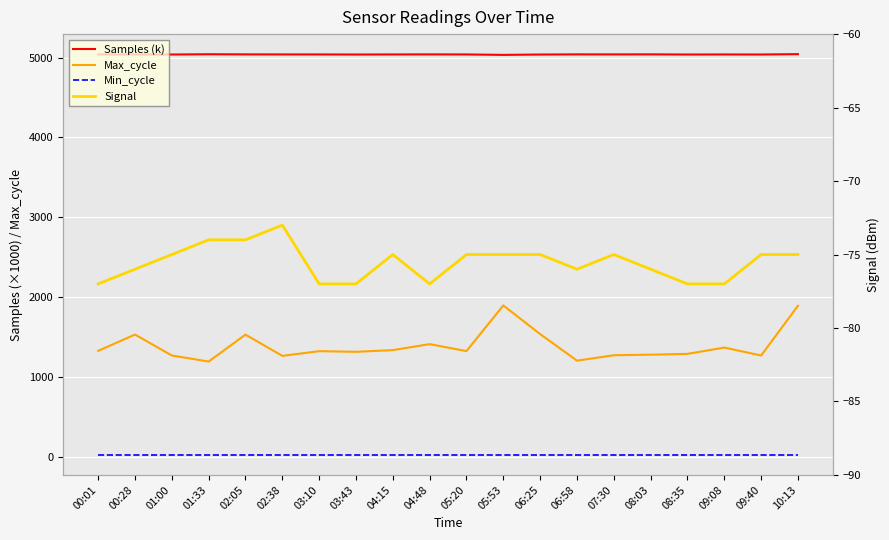

True or false: Min_cycle and Signal cross at least once.

False